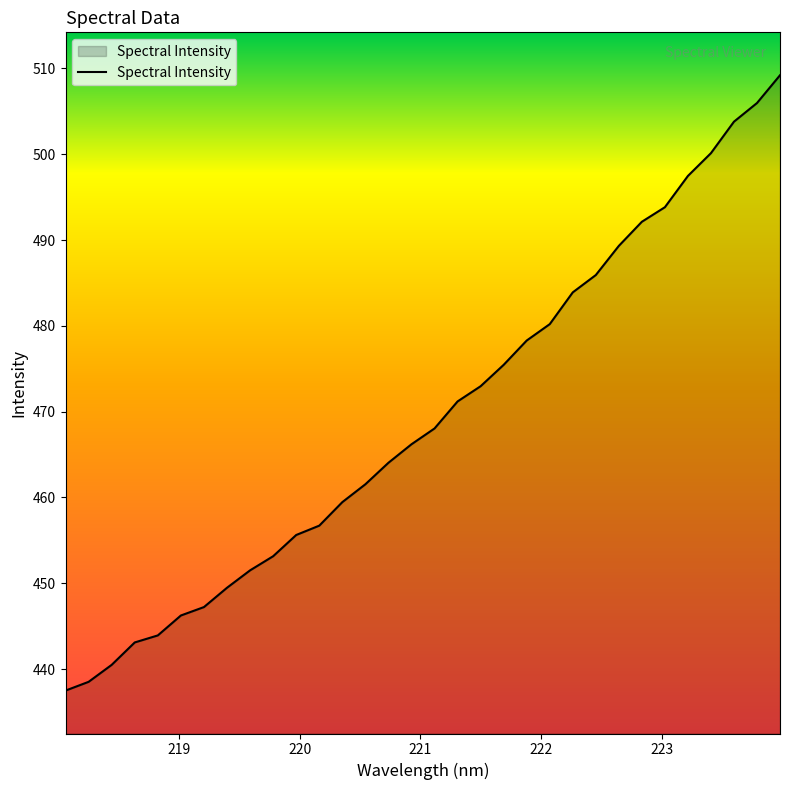

What is the difference between the maximum and minimum values?

71.7